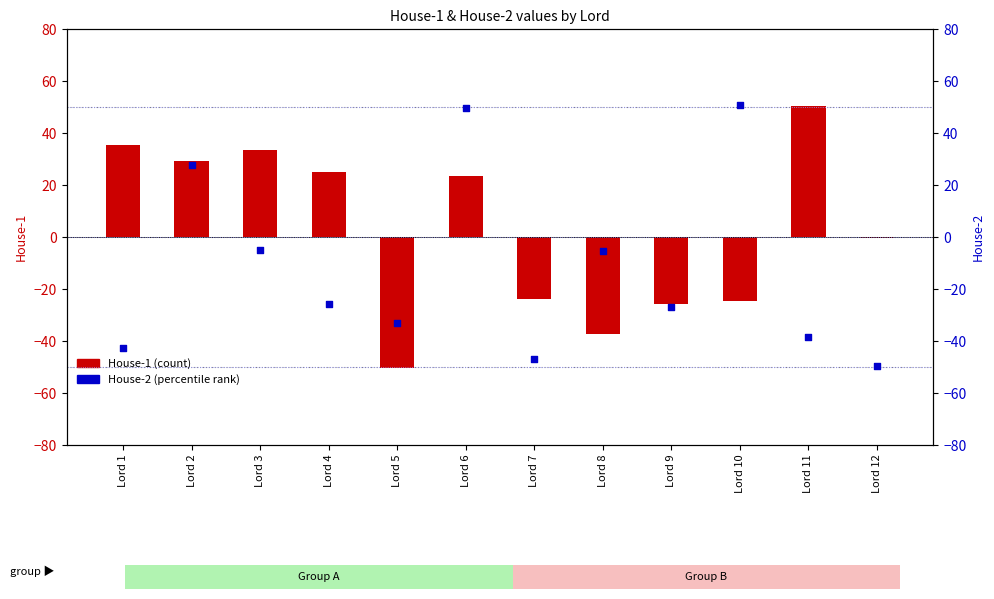

Which series has the largest total across all categories?

House-1 (count)